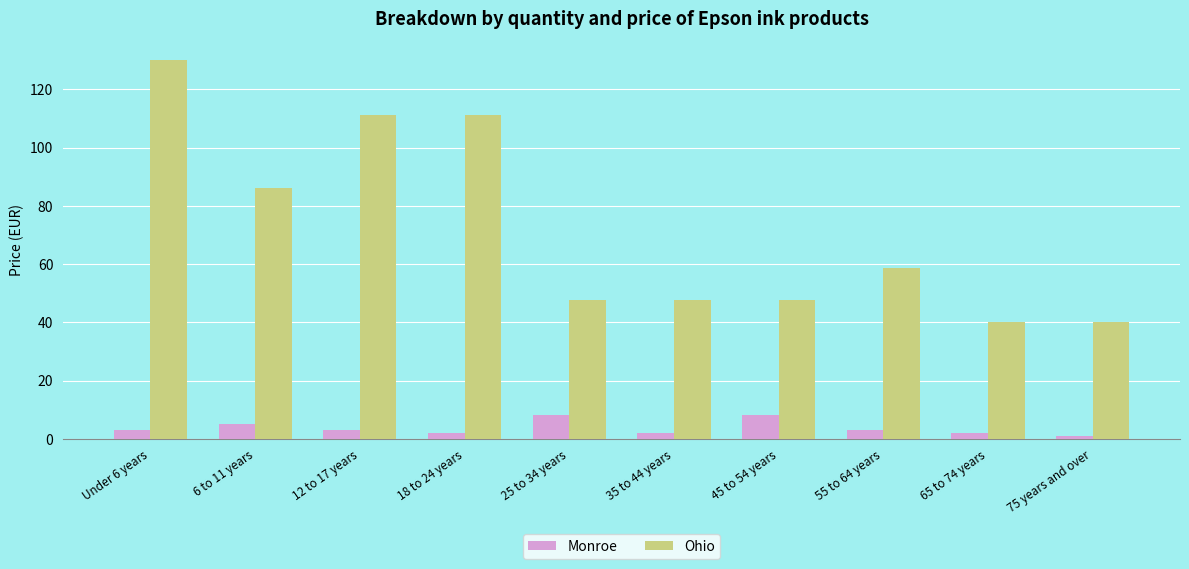

What position from the right is Under 6 years?

10